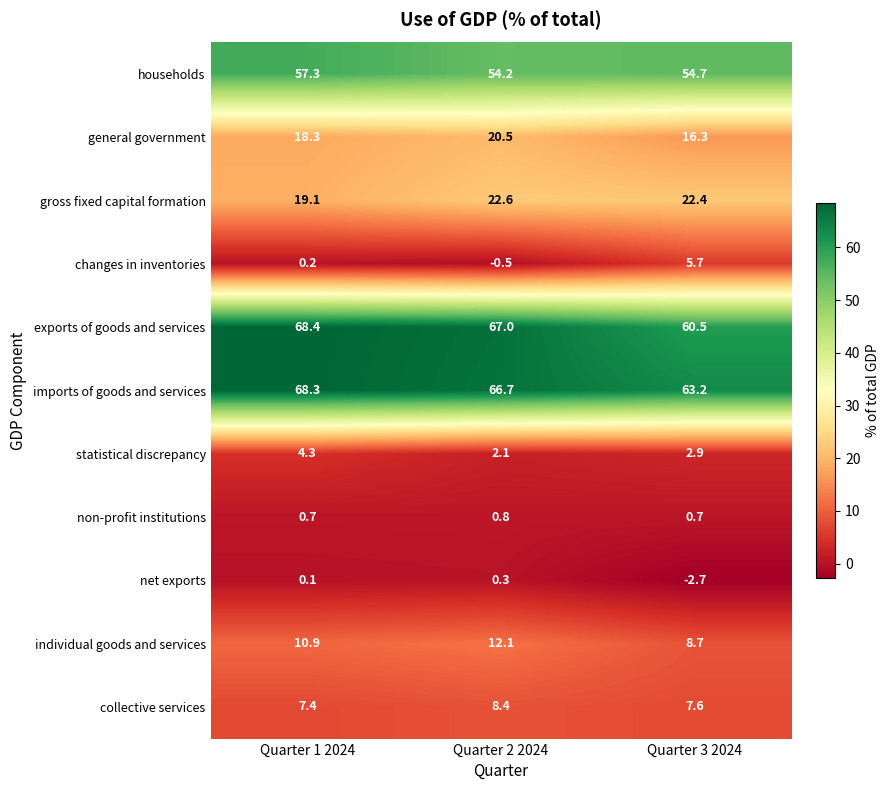

What is the difference between the gross fixed capital formation values at Quarter 3 2024 and Quarter 1 2024?

3.3